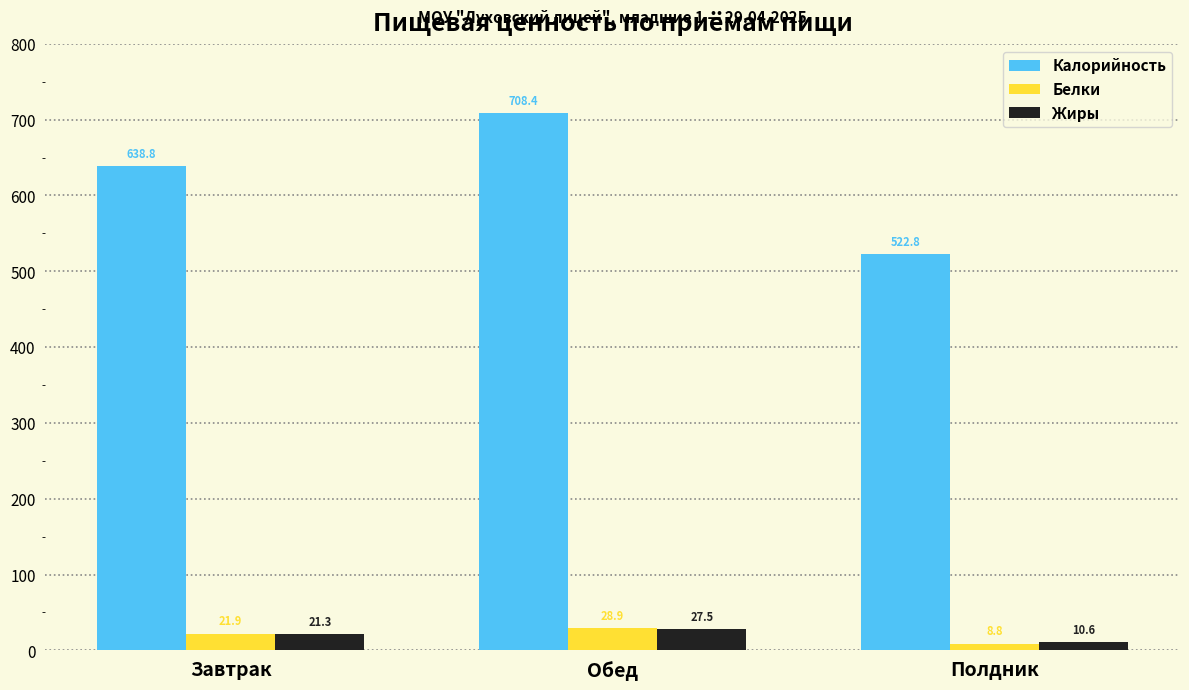

Which series has the widest spread of values?

Калорийность